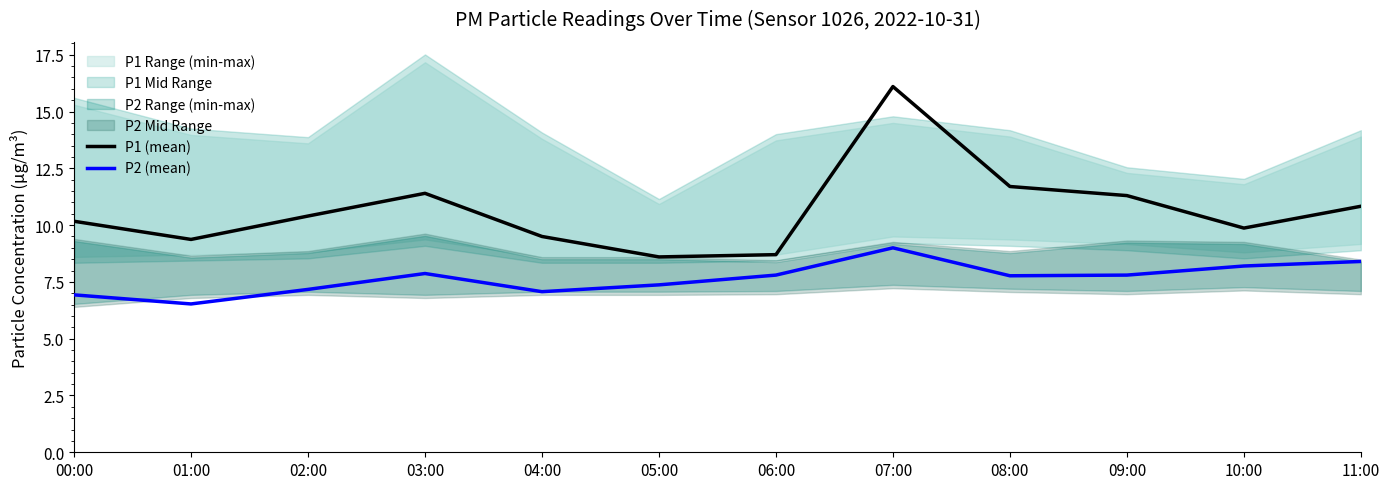

Where is P2 (mean) nearest to the value 7?

00:00